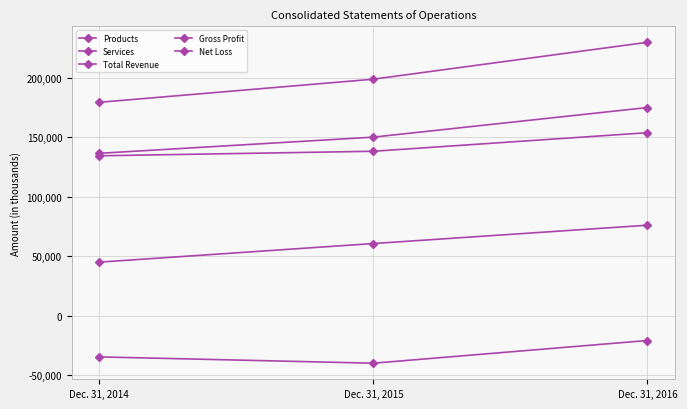

How many lines are shown in the chart?

5